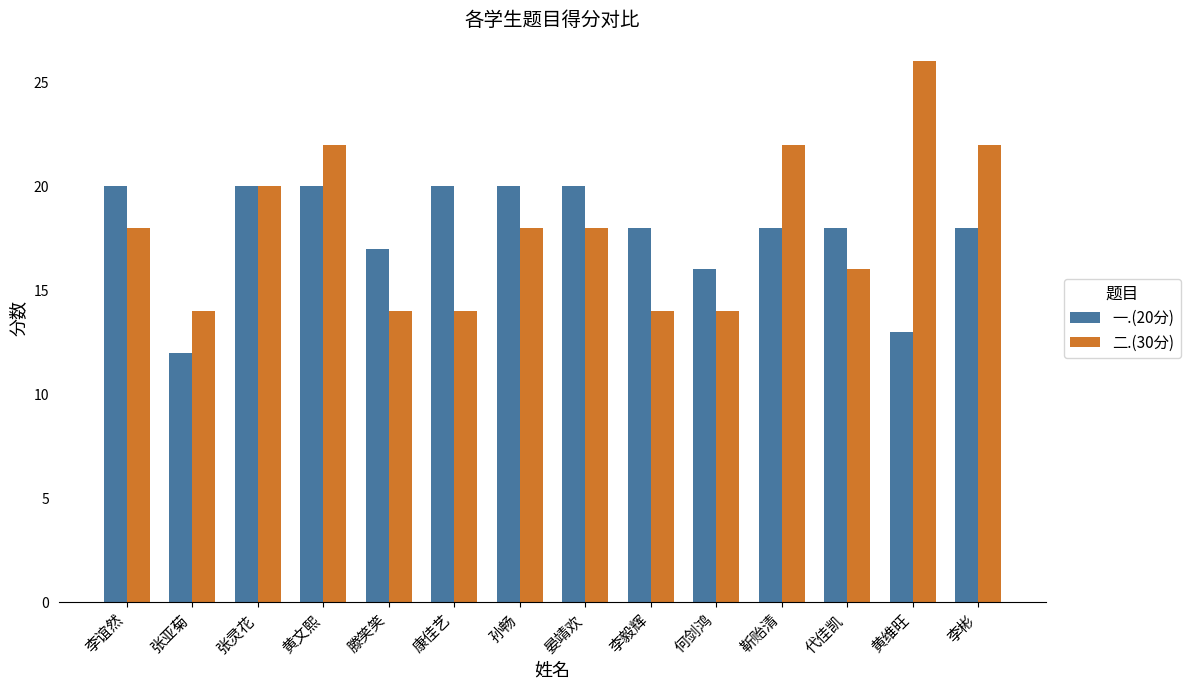

What is the total value across all series at 李谊然?

38